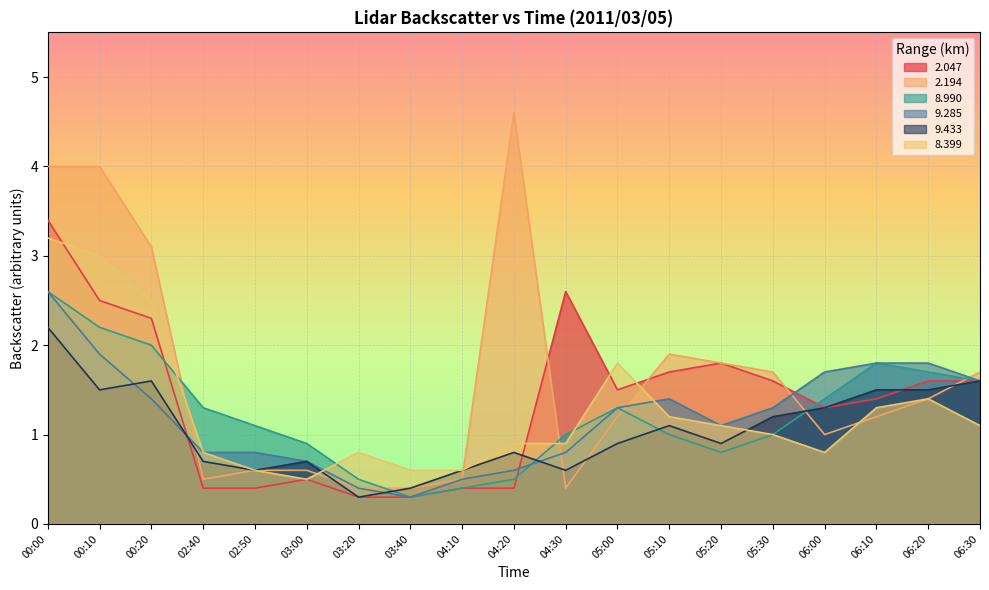

Read the   8.990 value at 06:00.

1.4